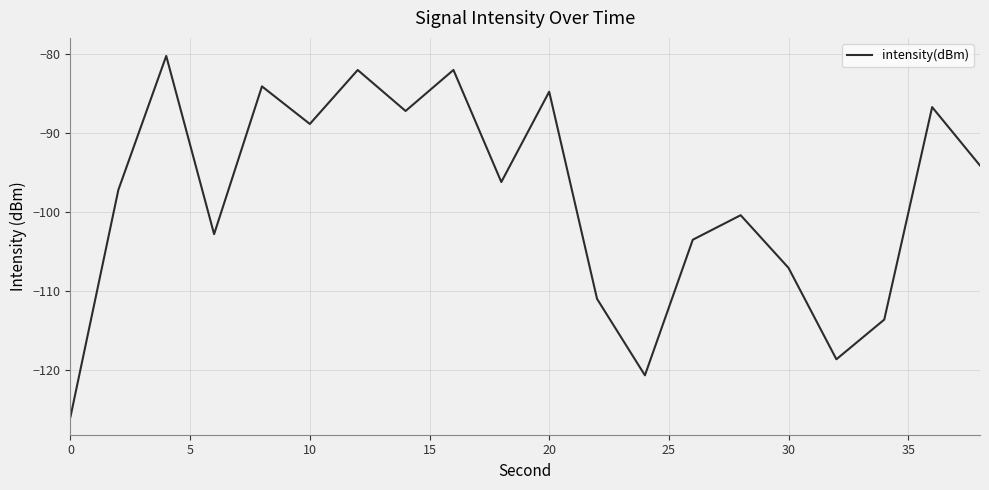

Does the chart have visible grid lines?

Yes